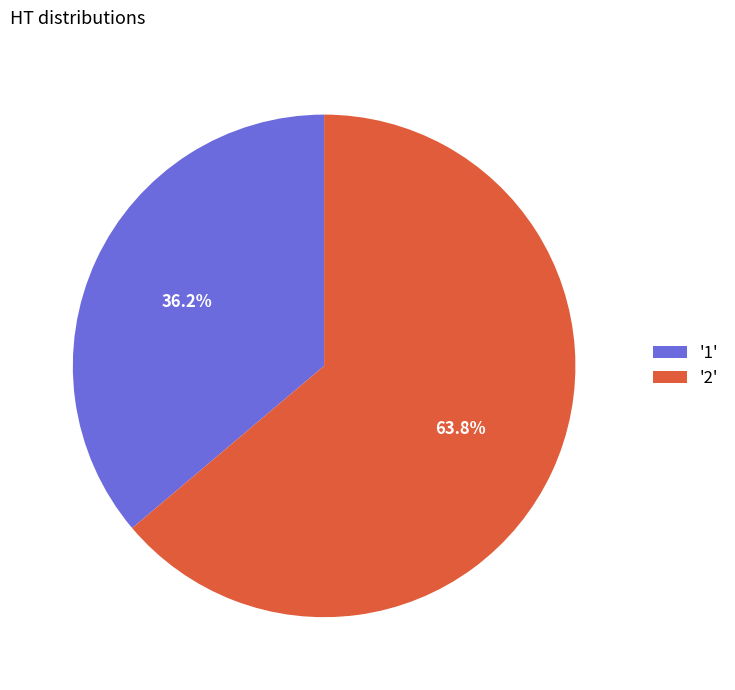

Rank the categories by value from highest to lowest.

'2', '1'